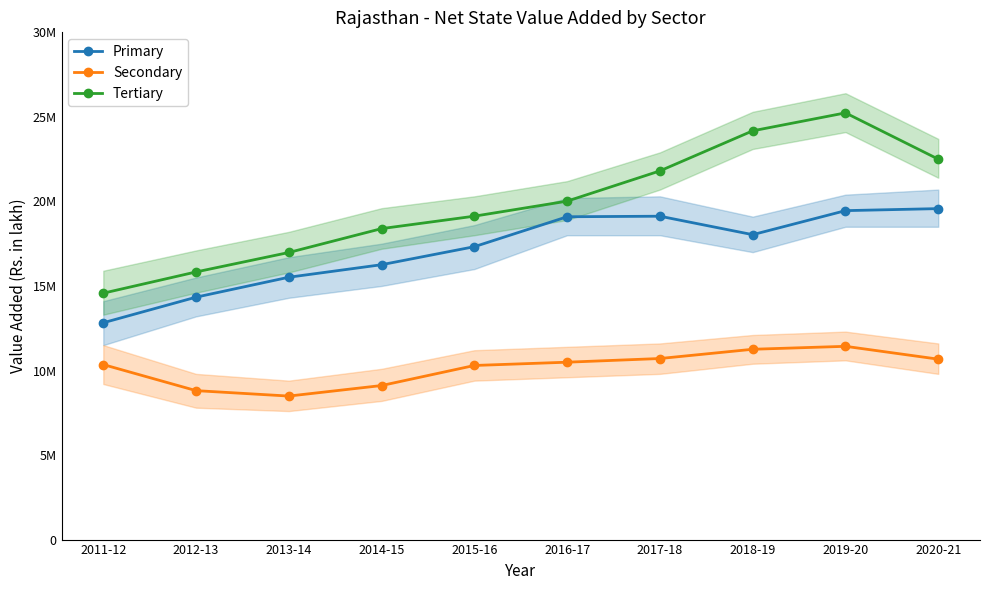

Which has a higher value, 2018-19 or 2020-21?

2020-21